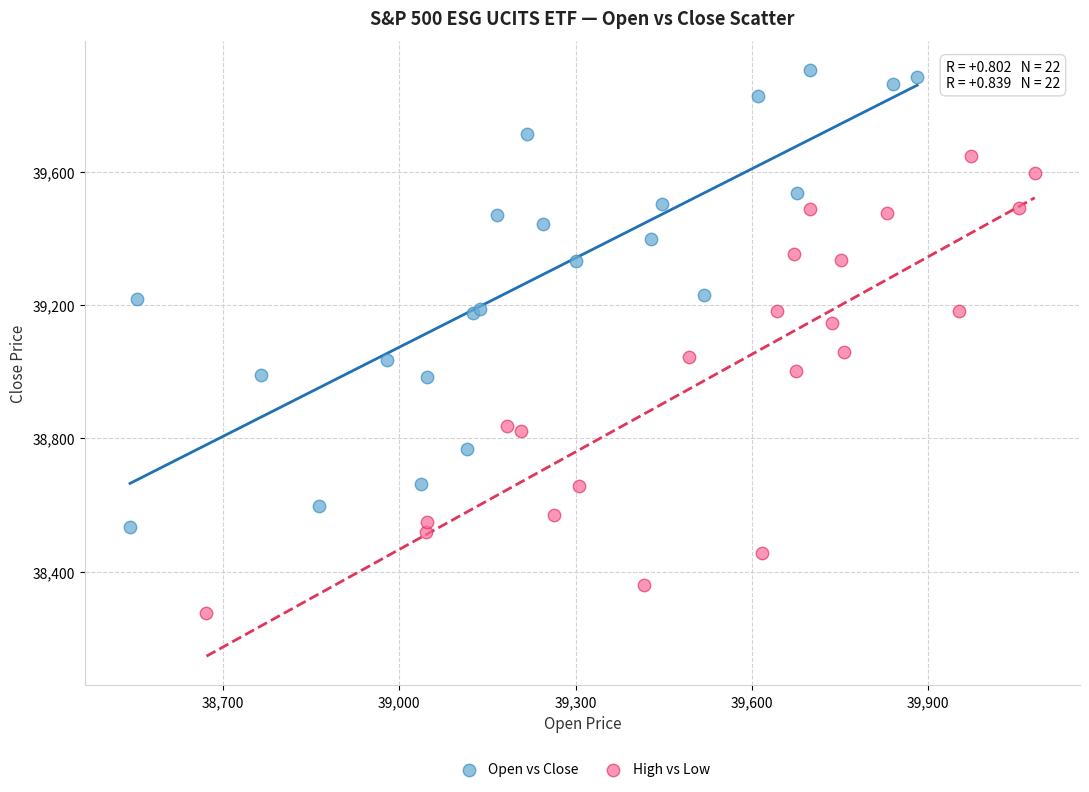

Which series contains the lowest Y value?

High vs Low